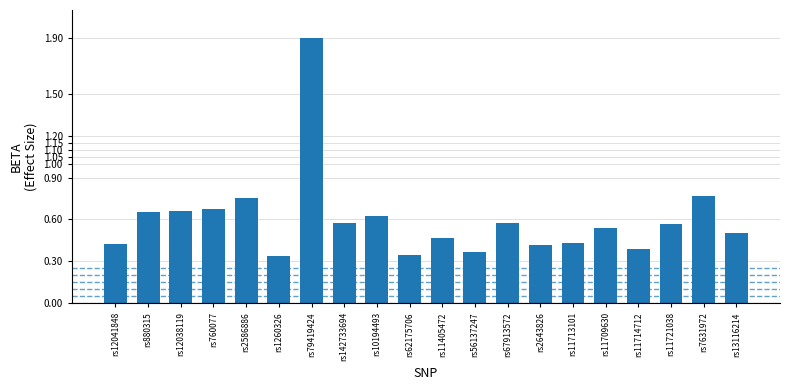

What is the difference between the maximum and minimum values?

1.6